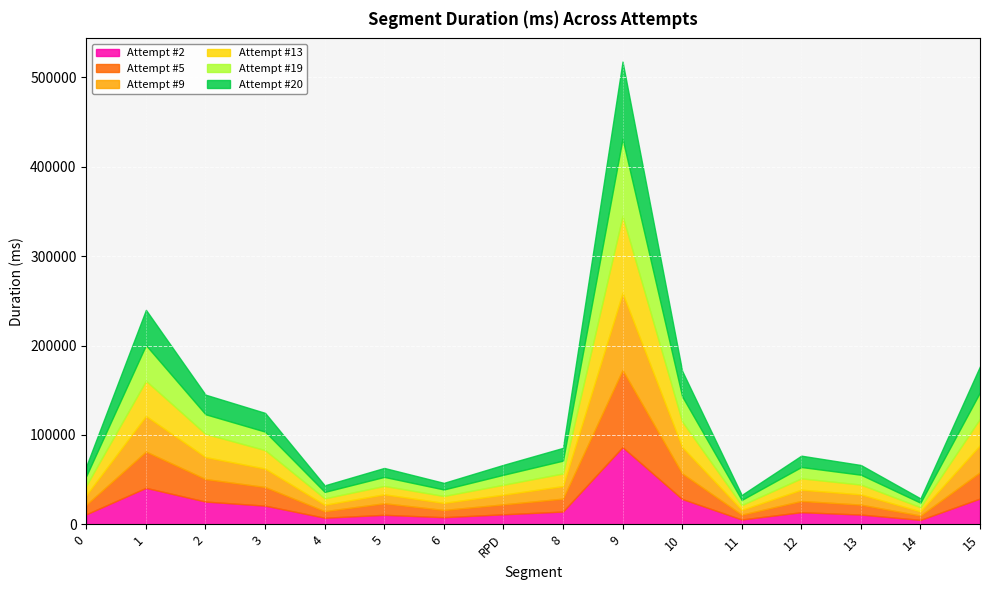

True or false: Attempt #2 has more than 0 interior local peaks.

True